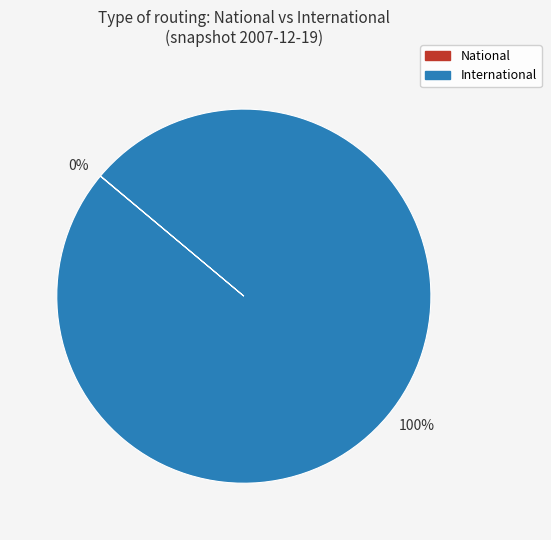

Is it true that International is 90% of the pie?

False